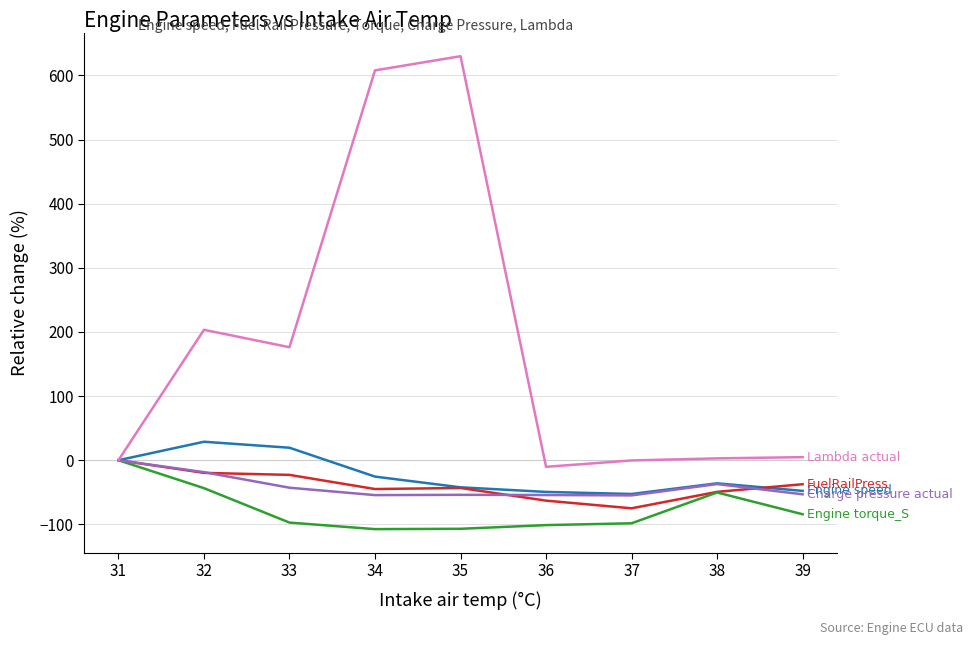

What is the total value across all series at 37?

-281.1